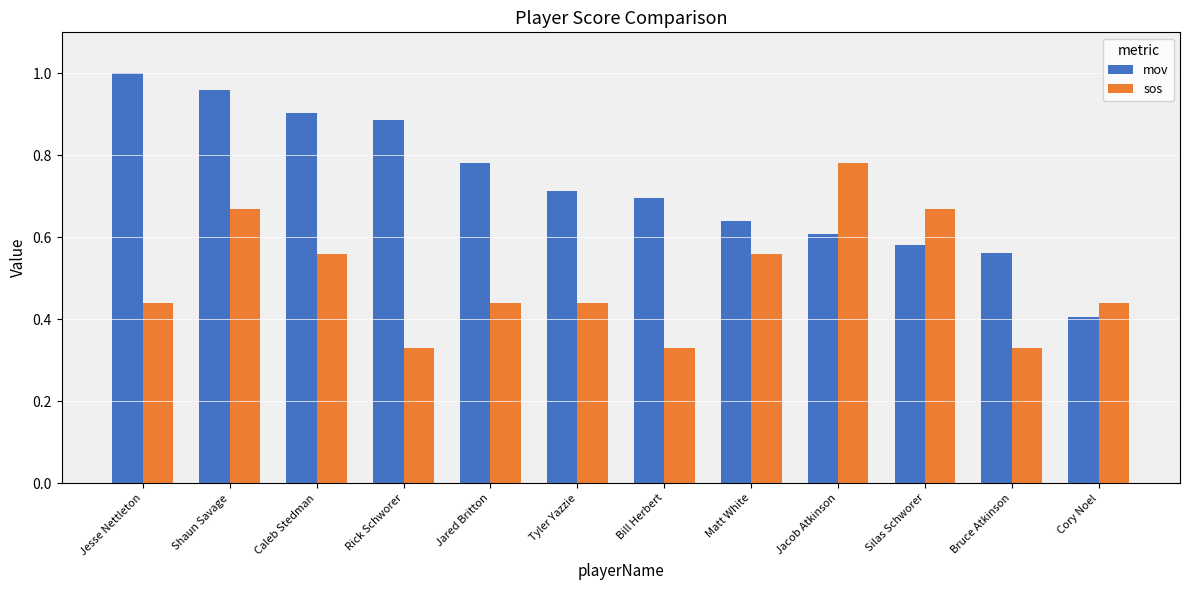

At how many categories does at least one series exceed 0?

12